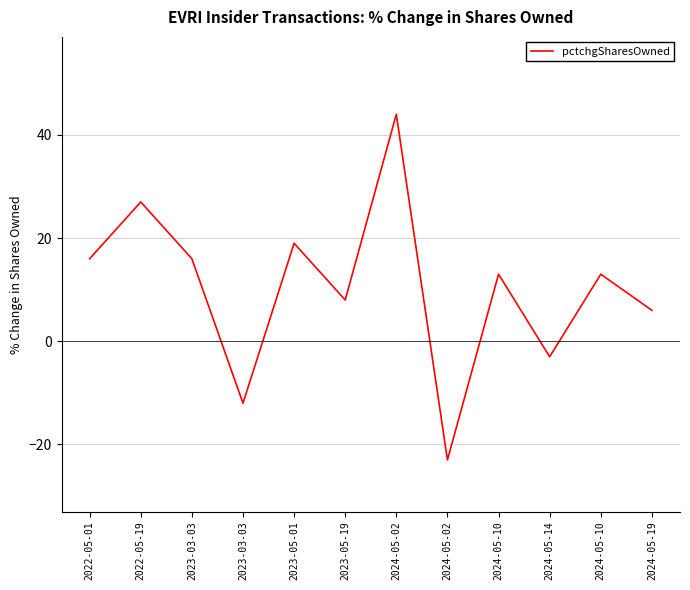

True or false: there are more than 0 points higher than both neighbors.

True